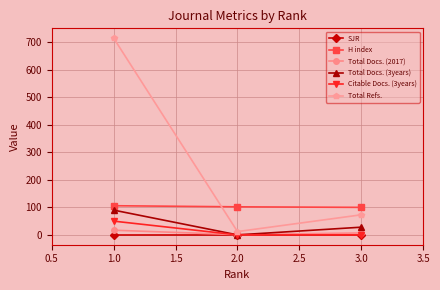

What is the label of the 3rd point from the right?

1.0